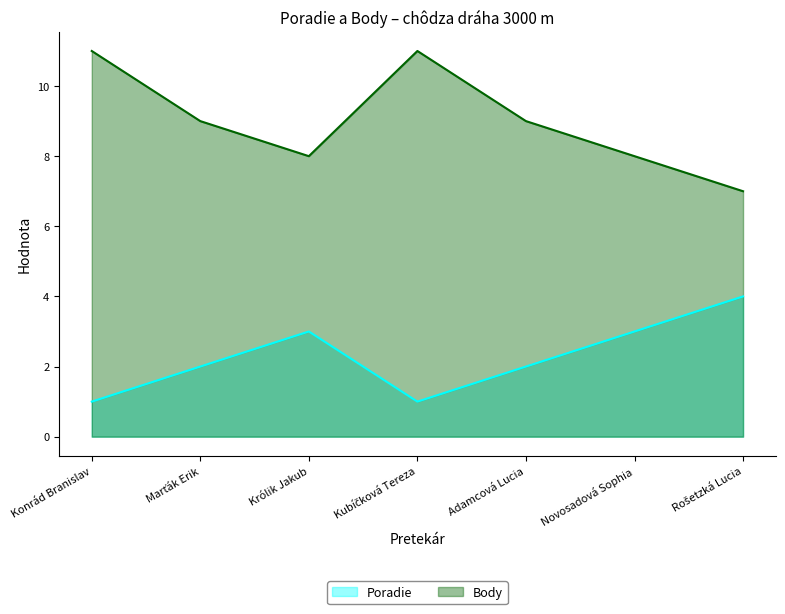

What position from the left is Konrád Branislav?

1